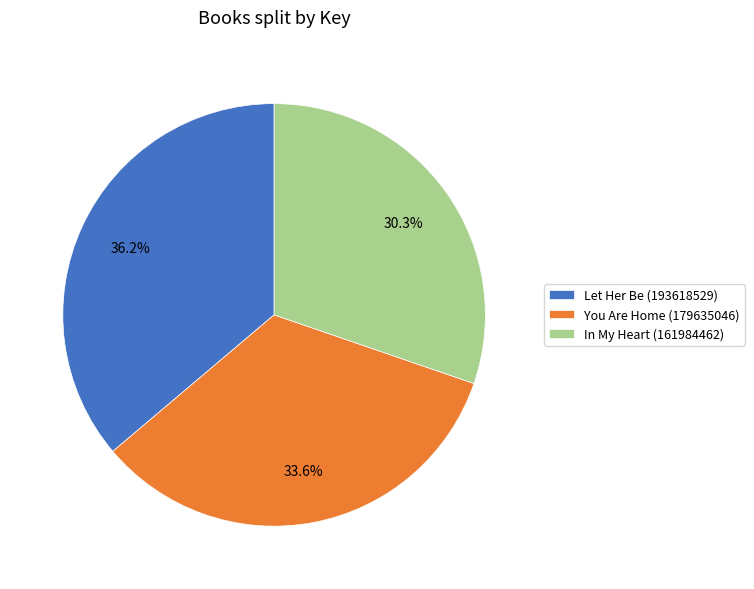

True or false: Let Her Be (193618529) accounts for 30% of the total.

False